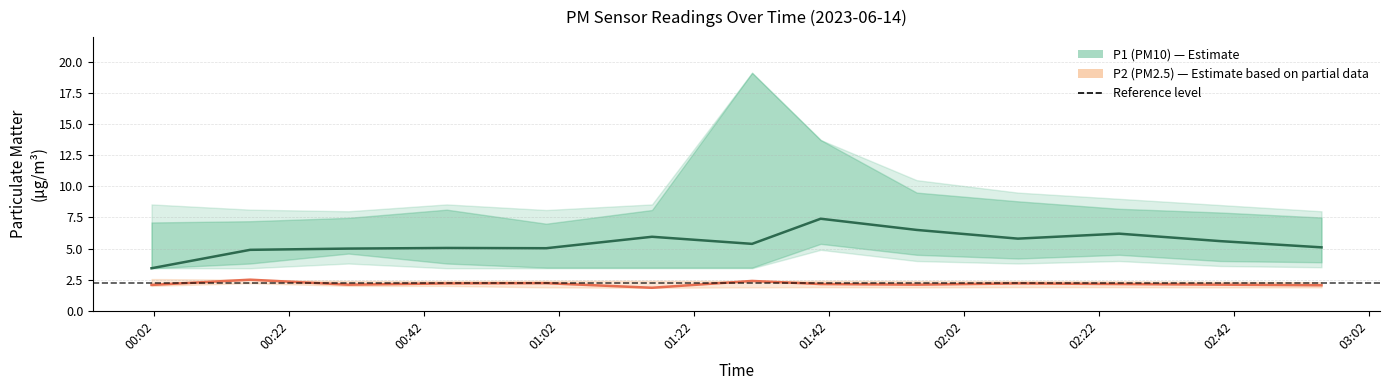

List the series in order of their overall mean, lowest first.

P2 (PM2.5), P1 (PM10)